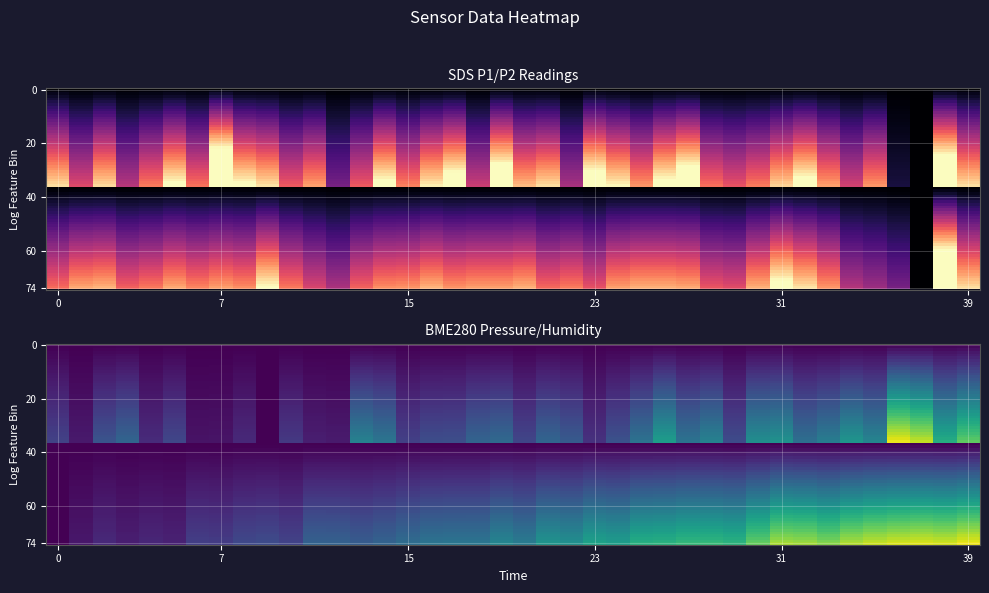

Which category has the lowest value in the BME280_humidity series?

9